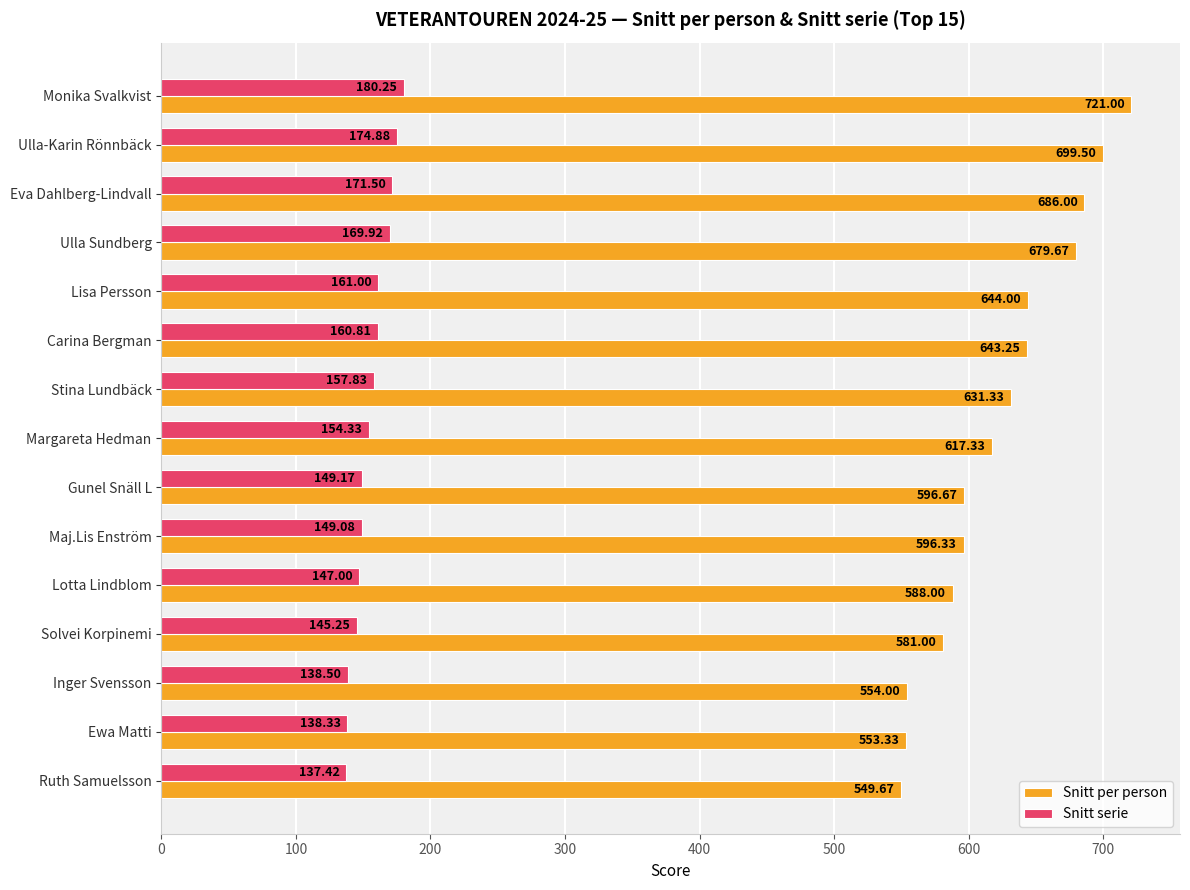

Is the value of Snitt per person at Stina Lundbäck greater than the value of Snitt serie at Solvei Korpinemi?

Yes